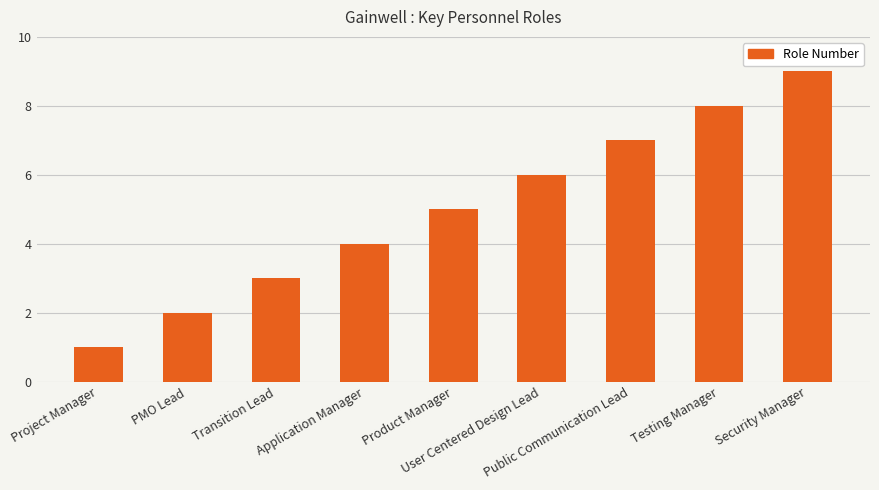

How many bars are there in total?

9